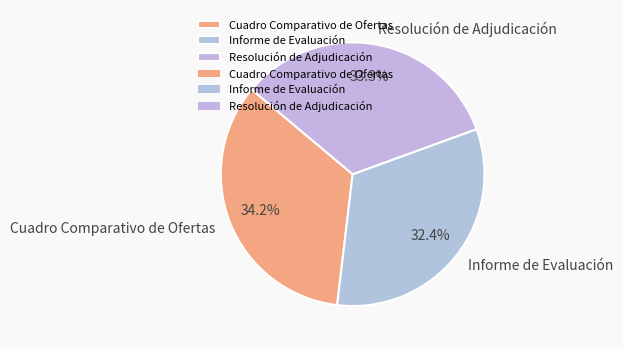

Is the sum of Informe de Evaluación and Cuadro Comparativo de Ofertas greater than half?

Yes